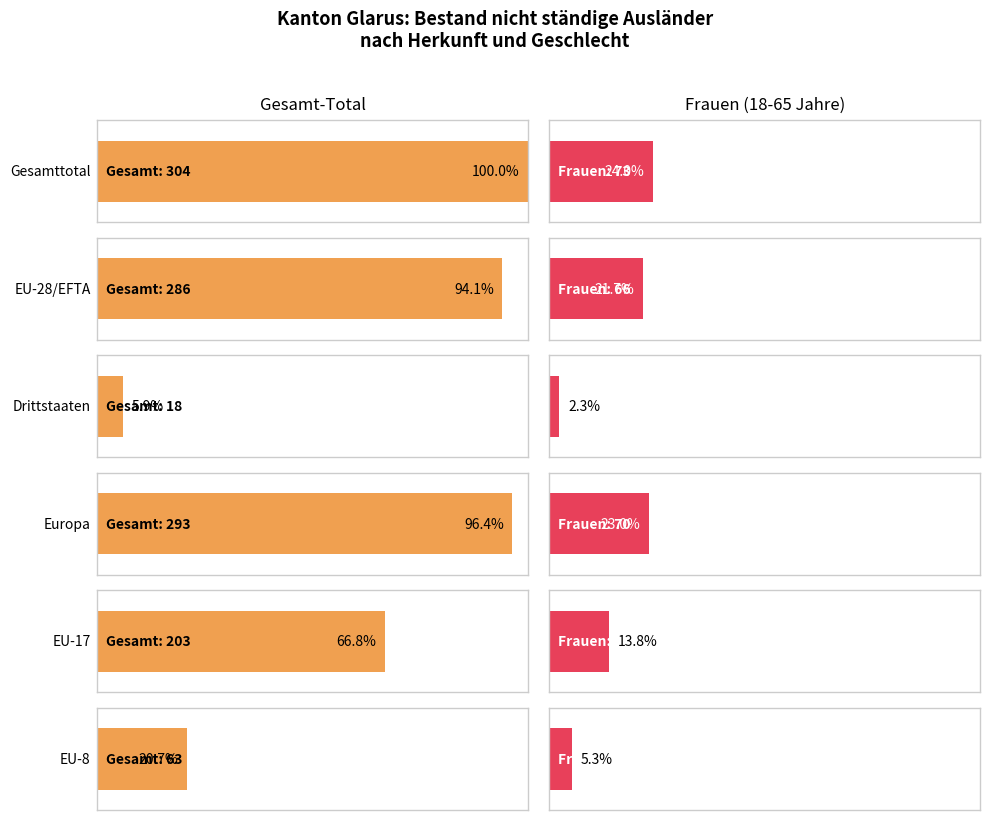

Read the Total (Gesamt) value at EU-28/EFTA, to the nearest 10.

290